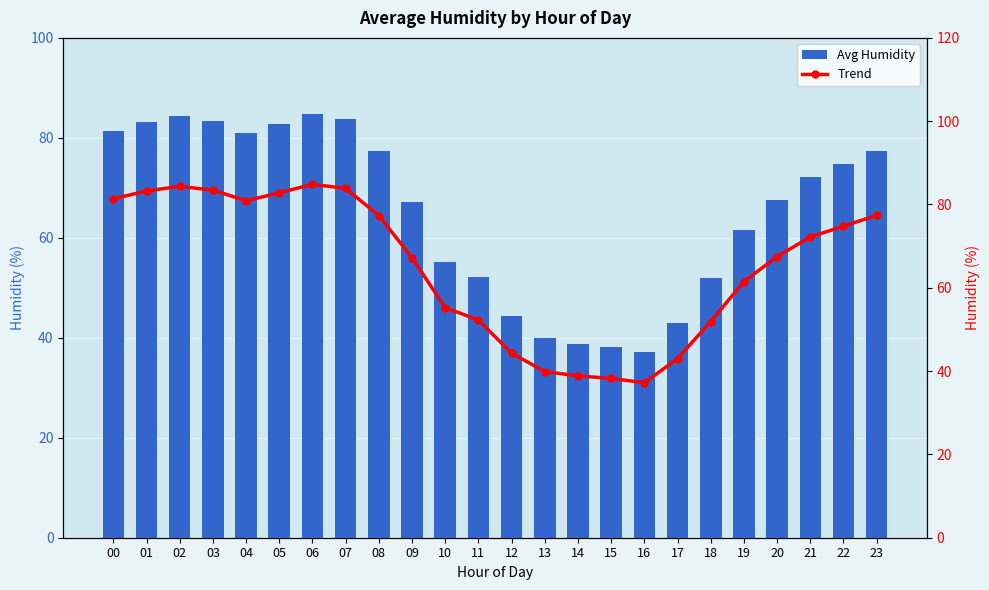

The value of Trend at 12 is 44.3. True or false?

True